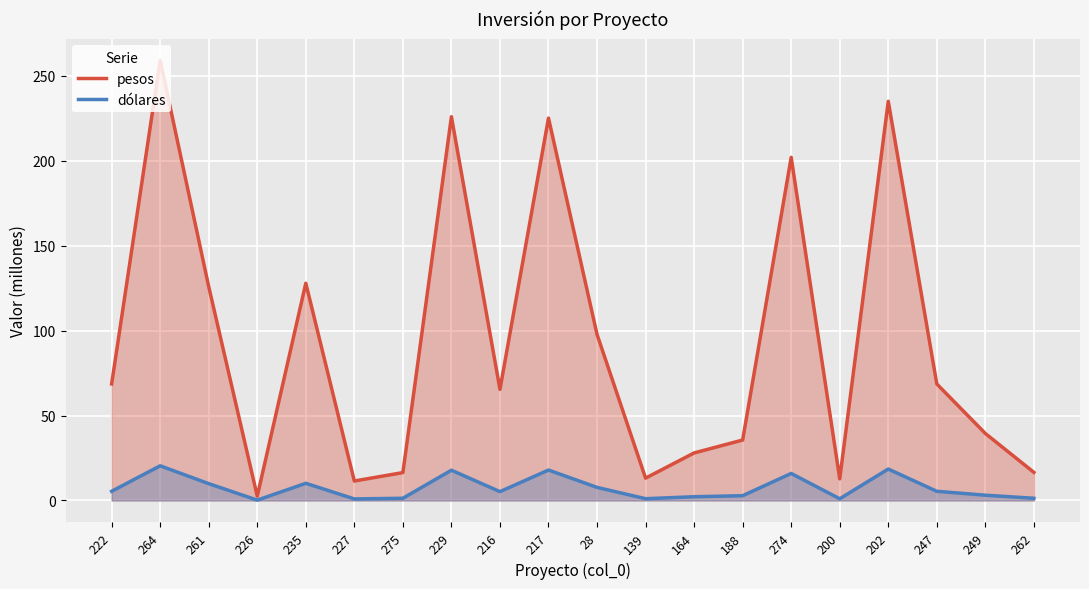

What are all the series names shown in the legend?

pesos, dólares